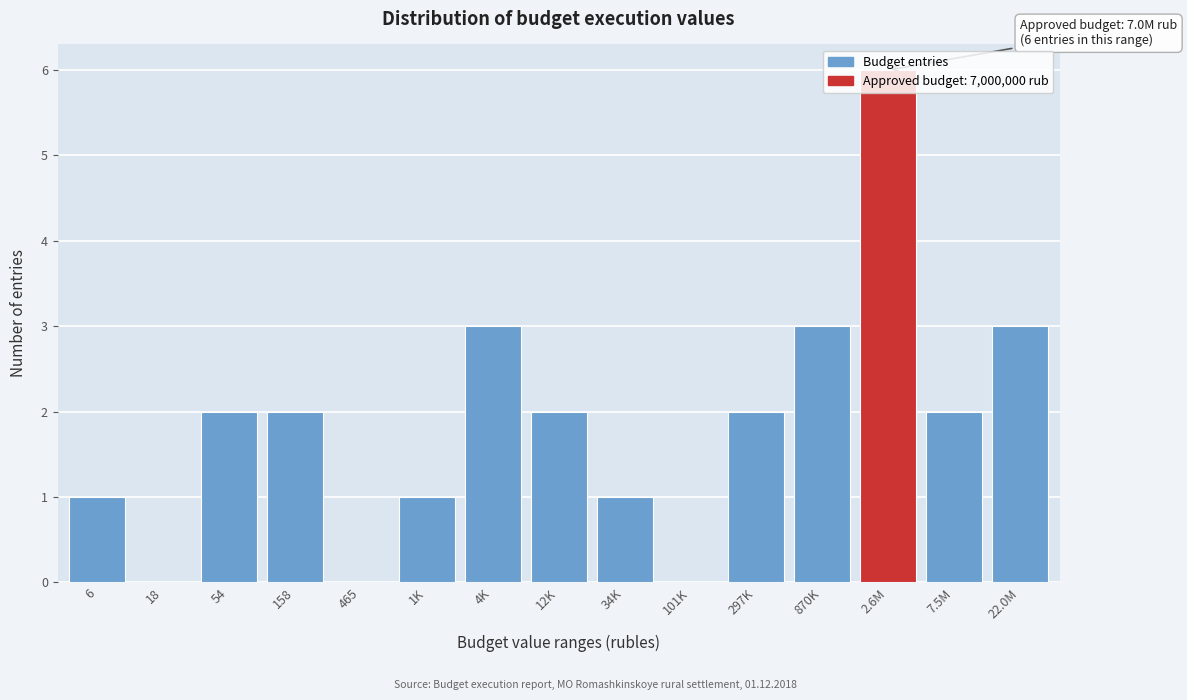

What is the maximum value shown in the chart?

6